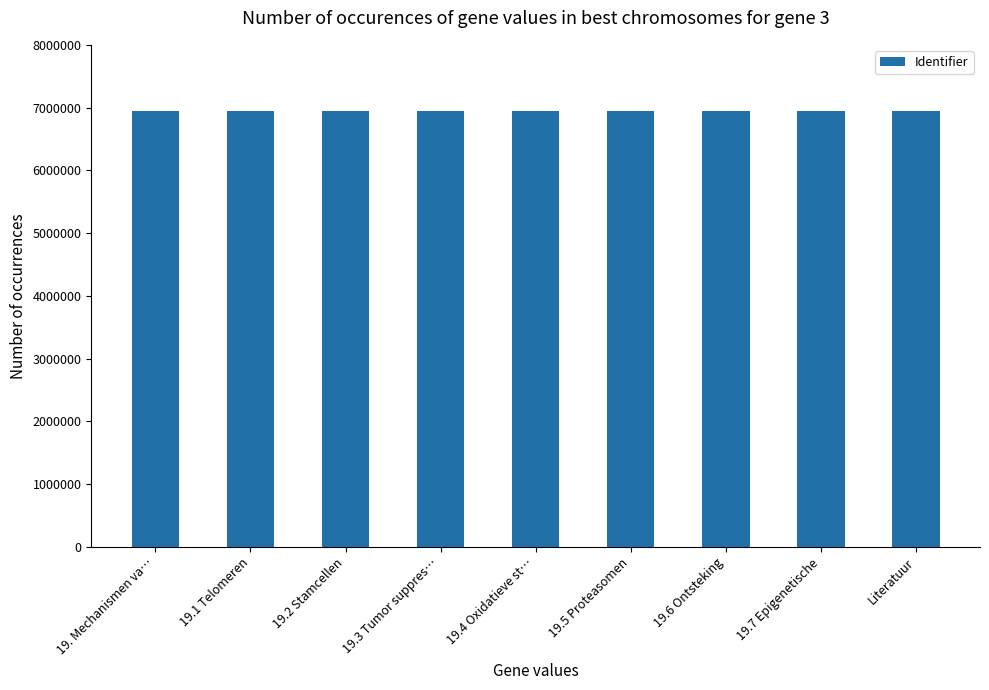

The value at 19.5 Proteasomen is 10822339. True or false?

False